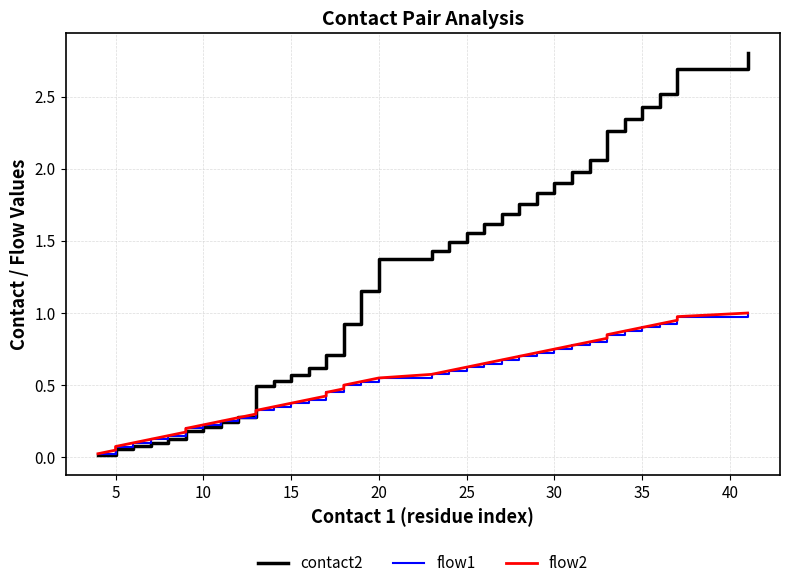

Which series has the largest total across all categories?

contact2